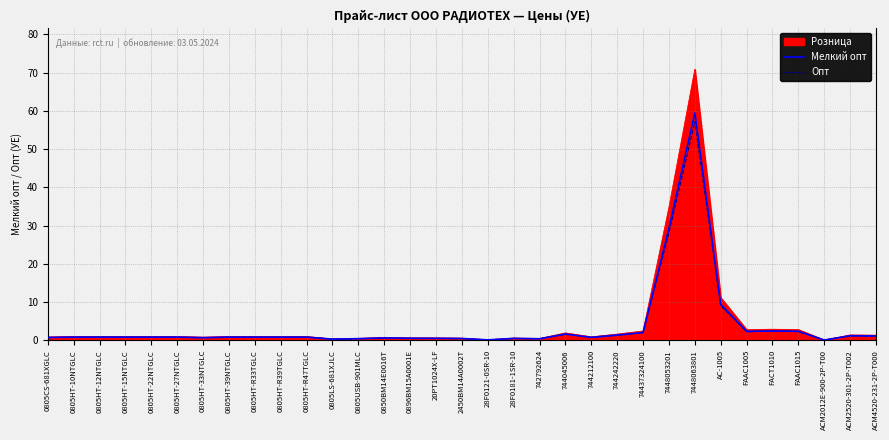

Does the chart have visible grid lines?

Yes